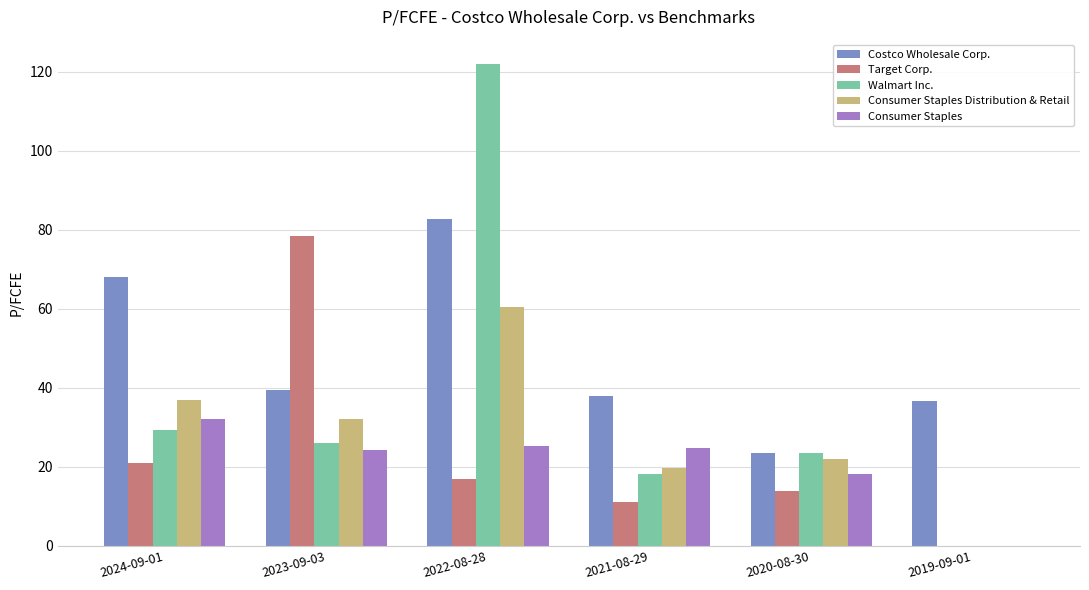

How many values in the Walmart Inc. series exceed 25?

3